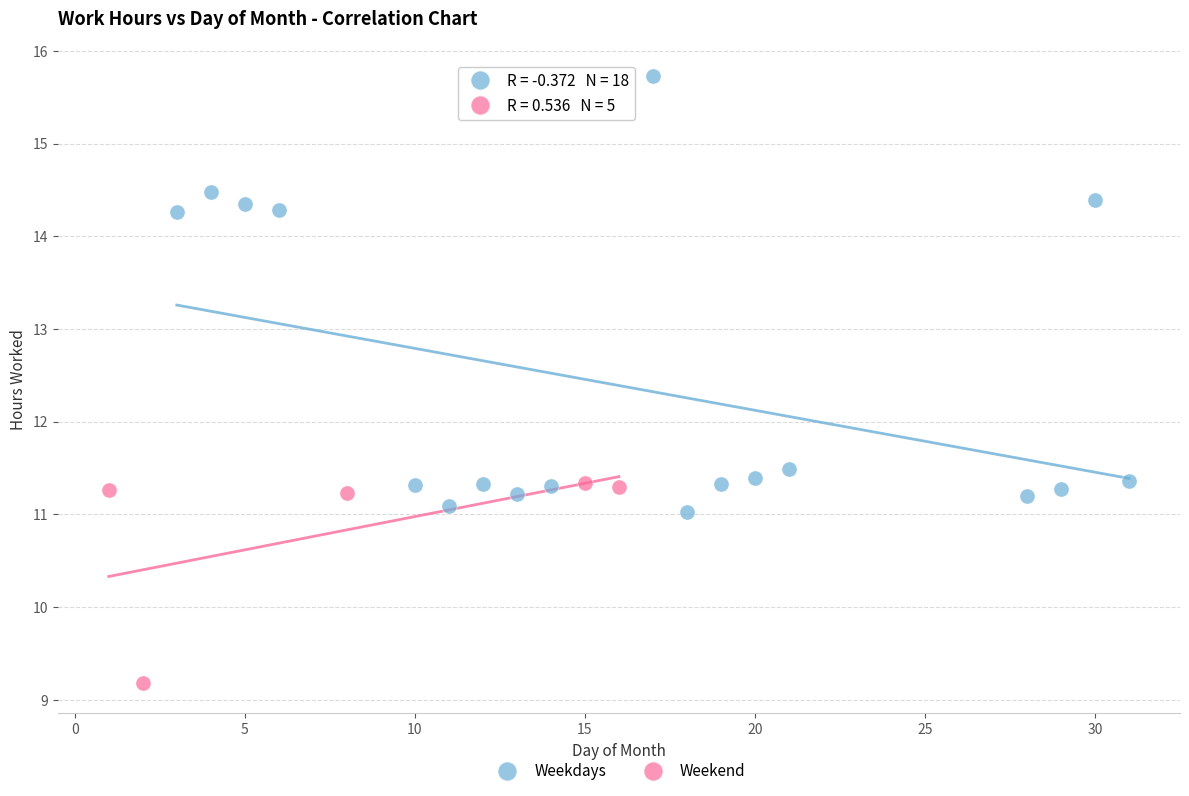

Which series contains the highest Y value?

Weekdays